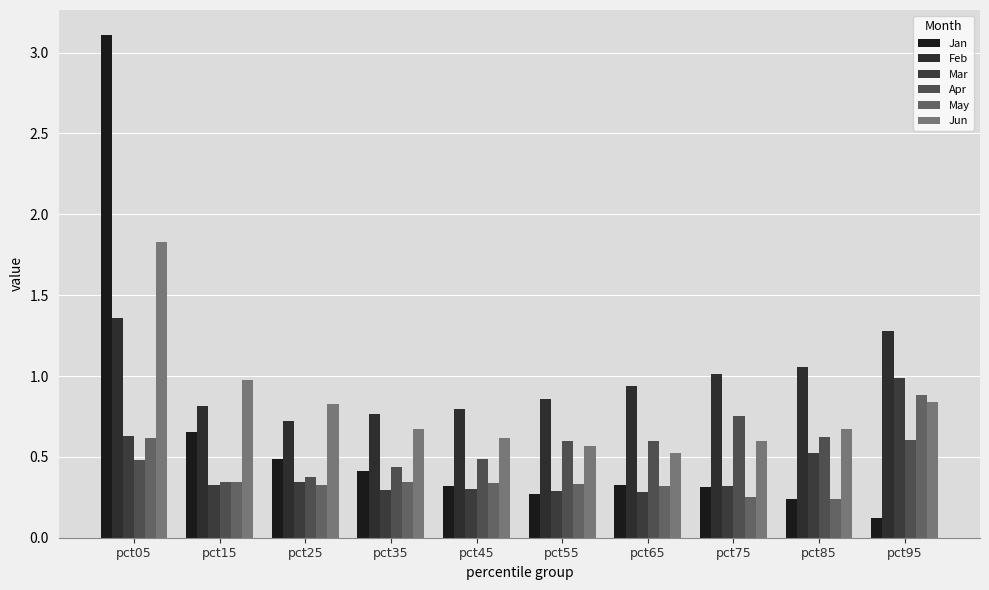

Read the Feb value at pct55.

0.9